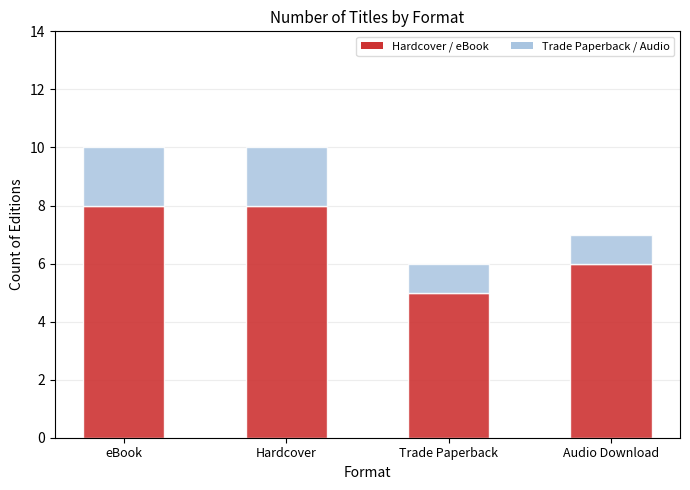

True or false: Hardcover / eBook has a value of 8 at eBook.

True